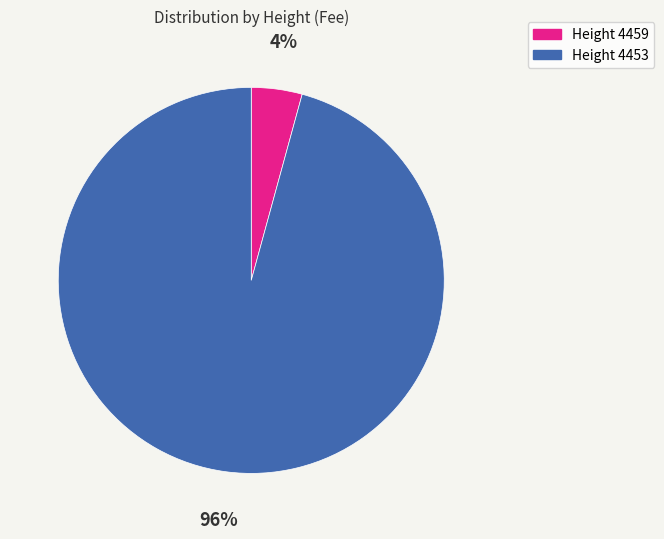

To the nearest percent, what is the average slice percentage?

50%